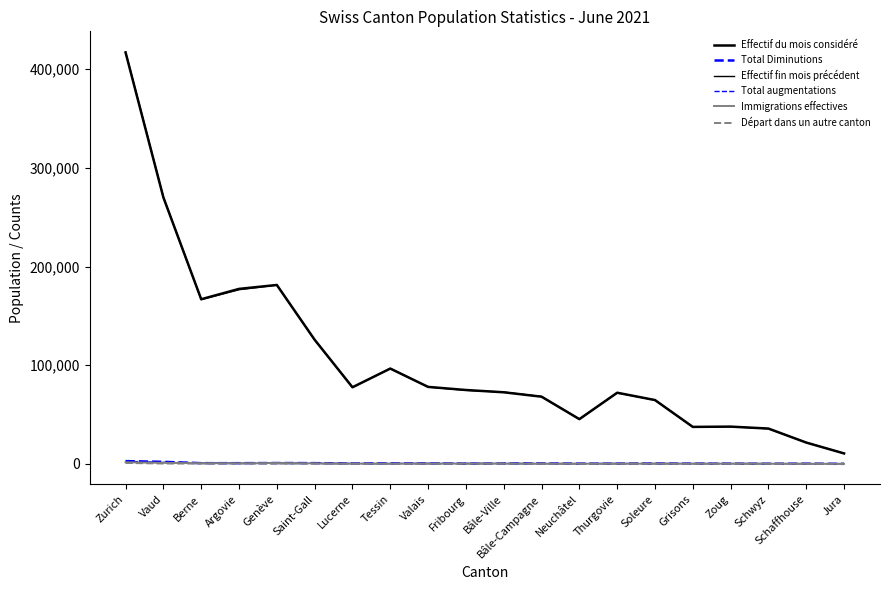

How many lines are shown in the chart?

6